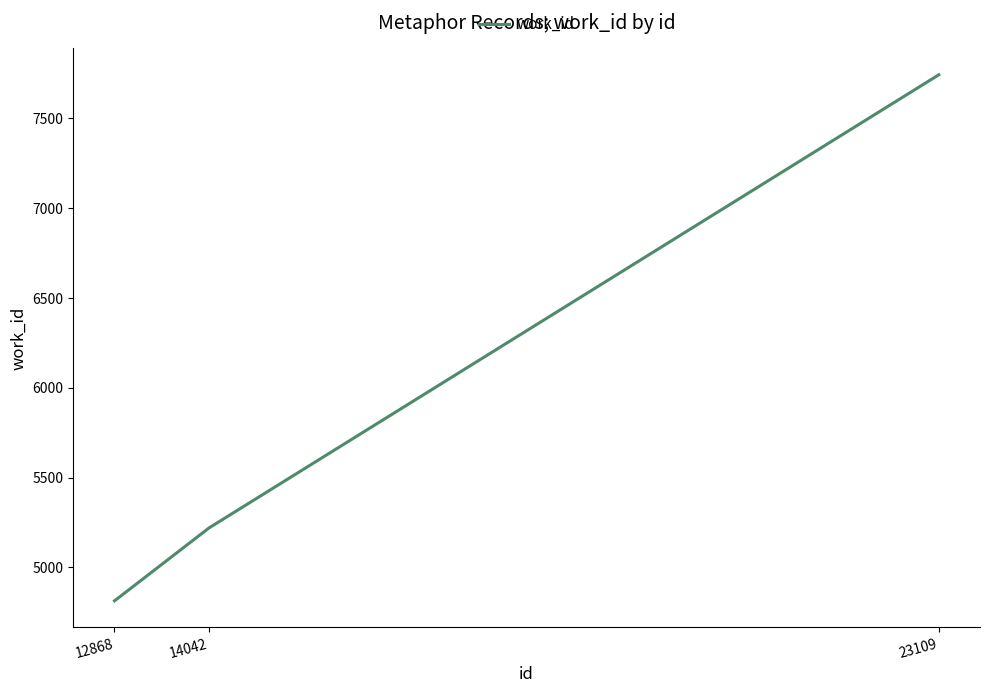

At which category does the chart reach its peak across all series?

23109